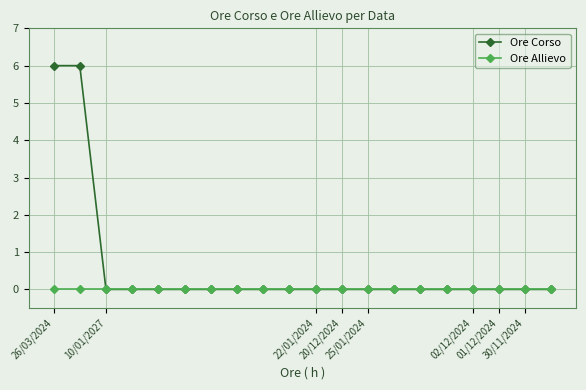

List the series in order of their overall mean, lowest first.

Ore Allievo, Ore Corso